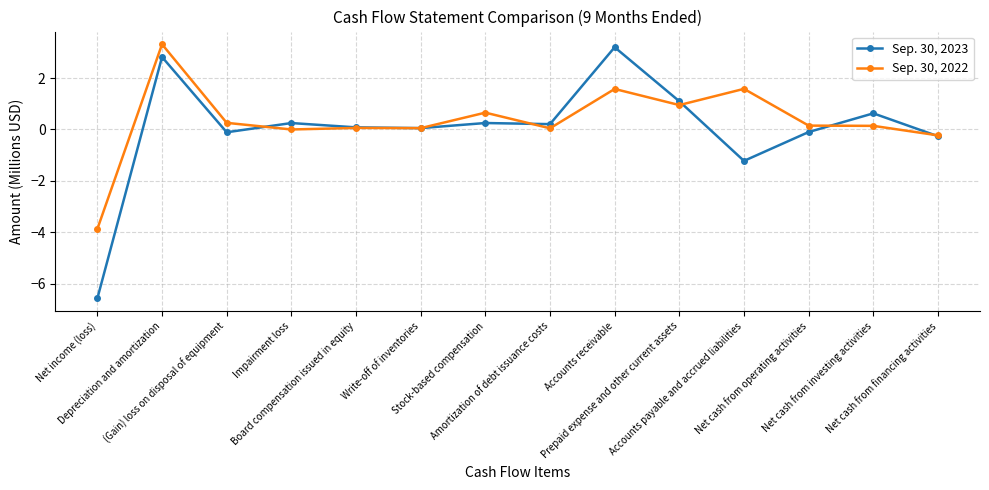

Is it true that Sep. 30, 2022 equals 0.1 at Board compensation issued in equity?

True